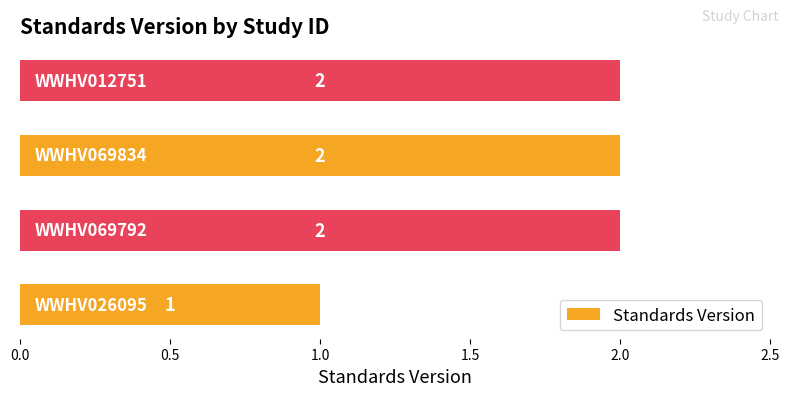

Count the values in the range 2 to 3.

3